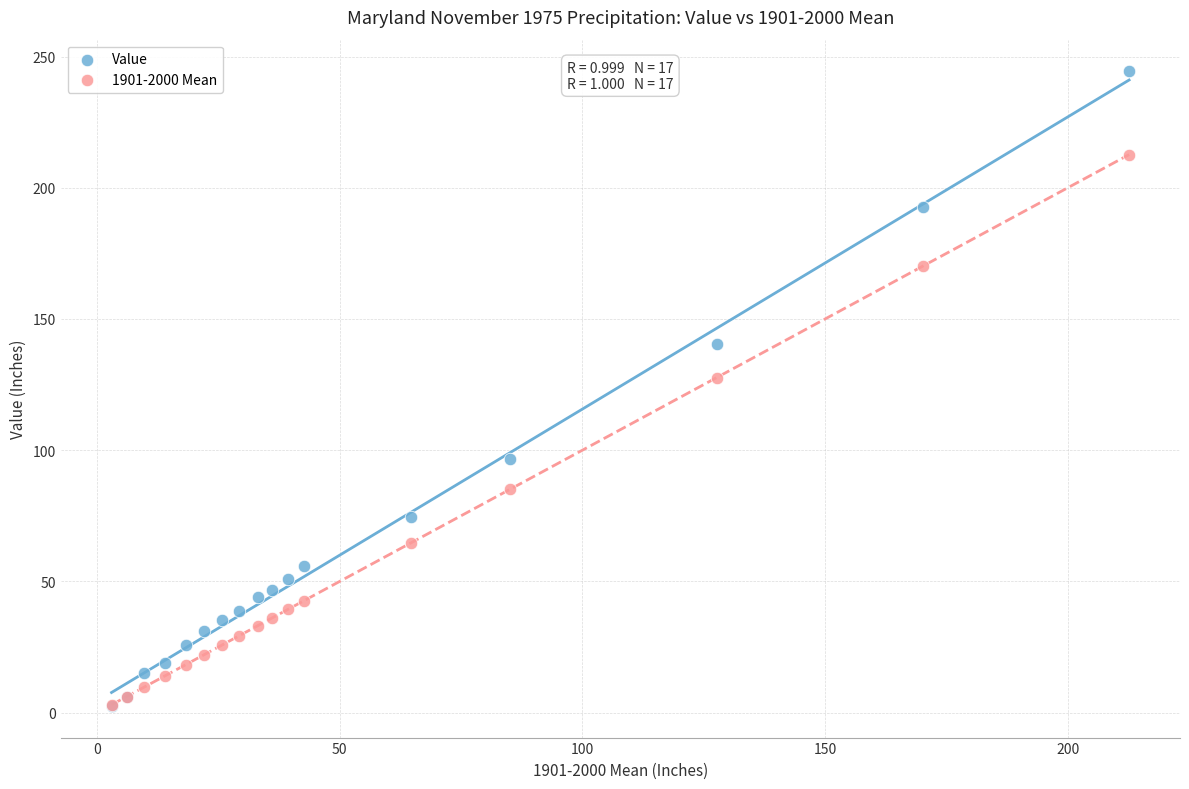

Which series has the largest Y range (max minus min)?

Value